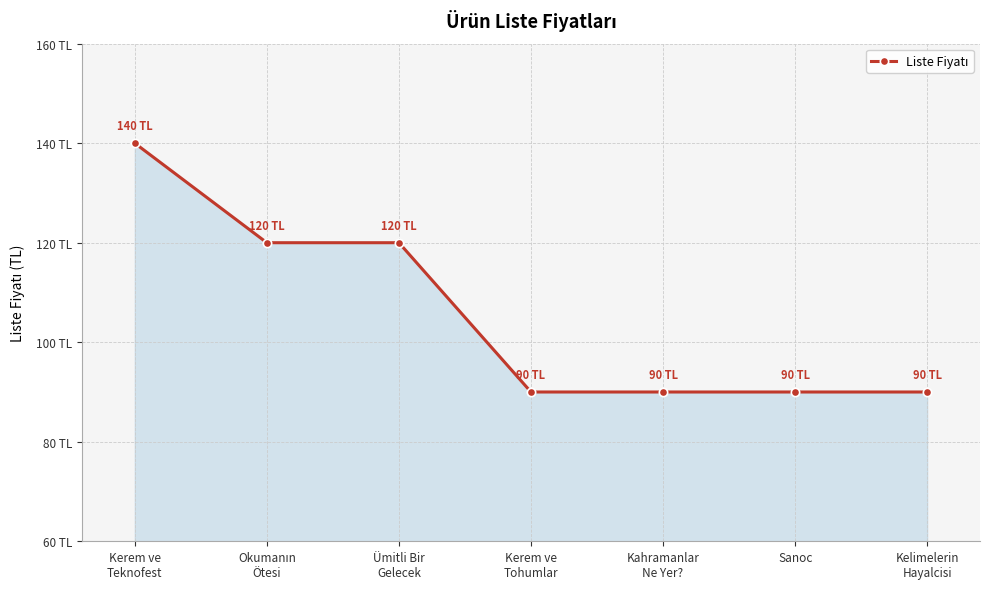

Is this an area chart (filled region under the line)?

Yes